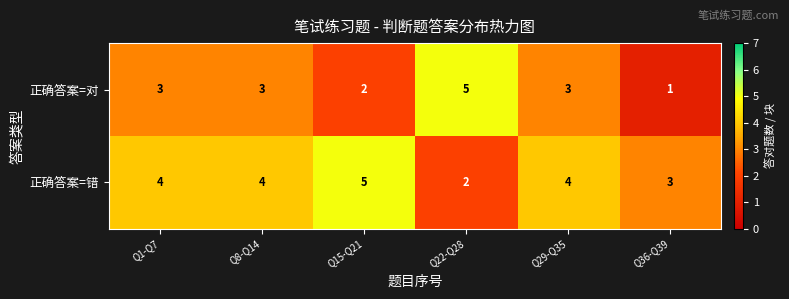

What is the approximate value of 正确答案=错 at Q29-Q35?

4